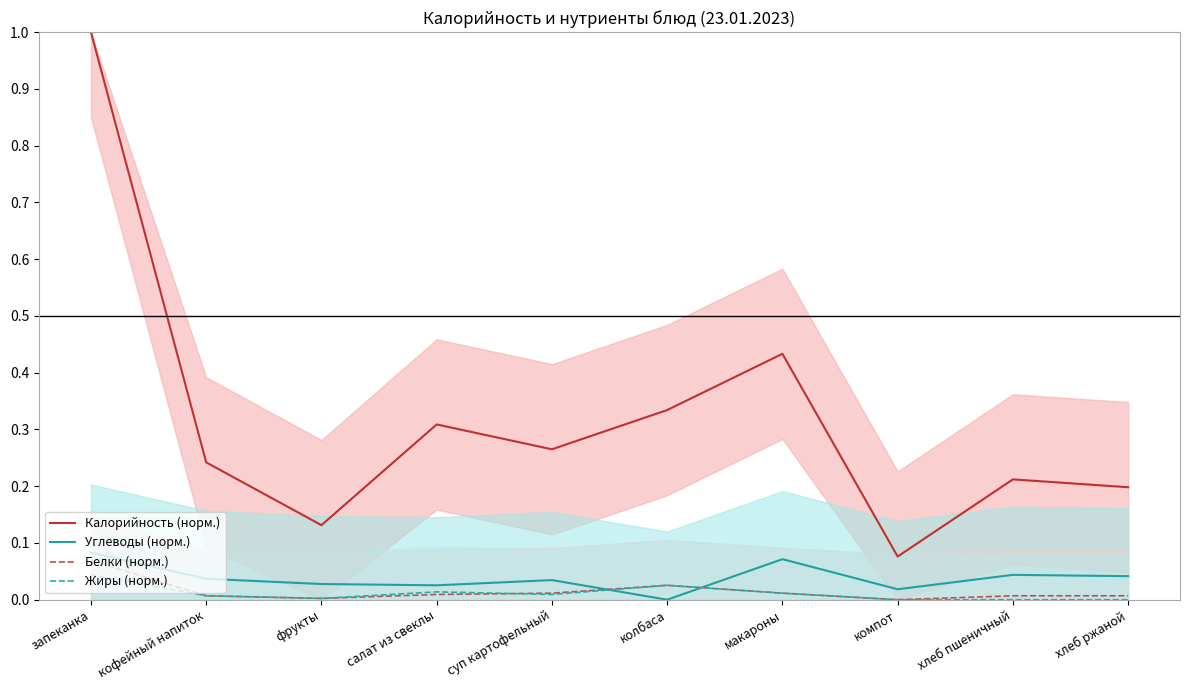

What is the label of the 2nd point from the right?

хлеб пшеничный